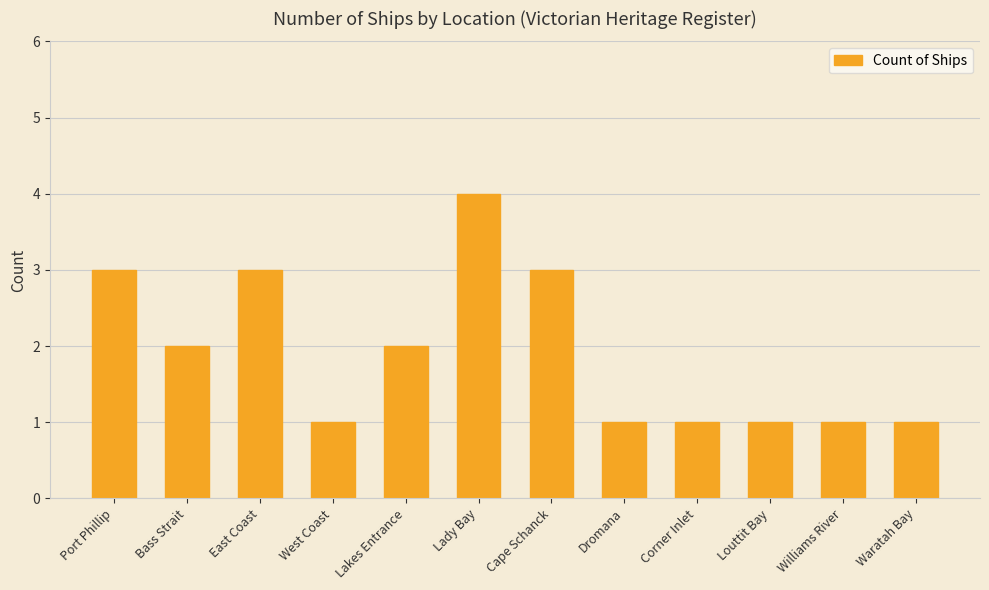

Between Corner Inlet and Port Phillip, which is larger?

Port Phillip